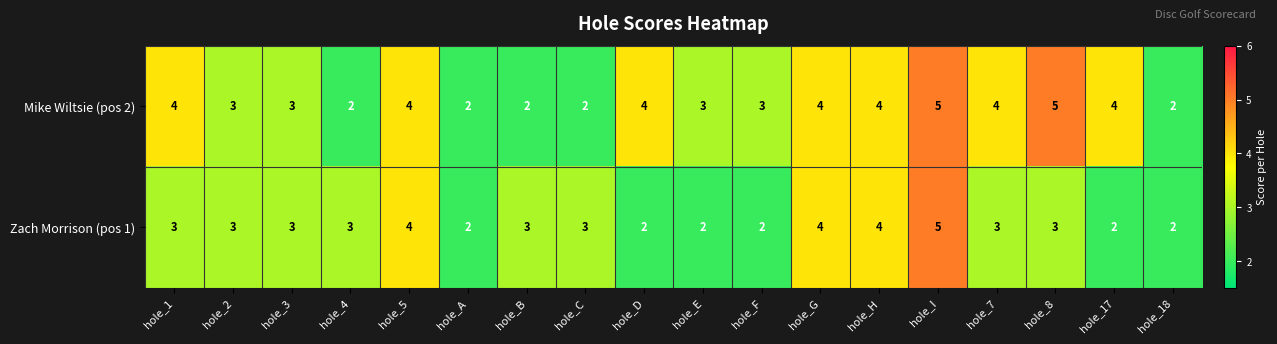

What is the greatest value displayed?

5